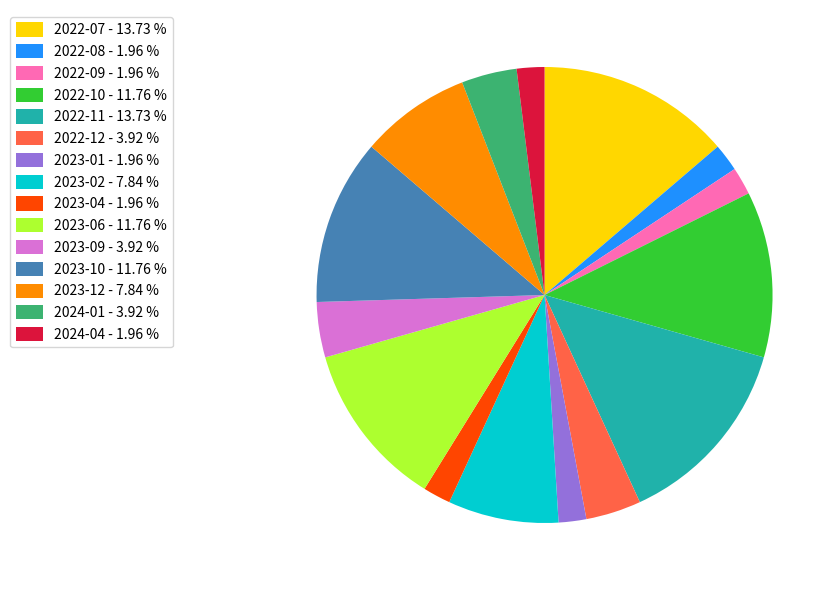

Does any single category account for the majority?

No